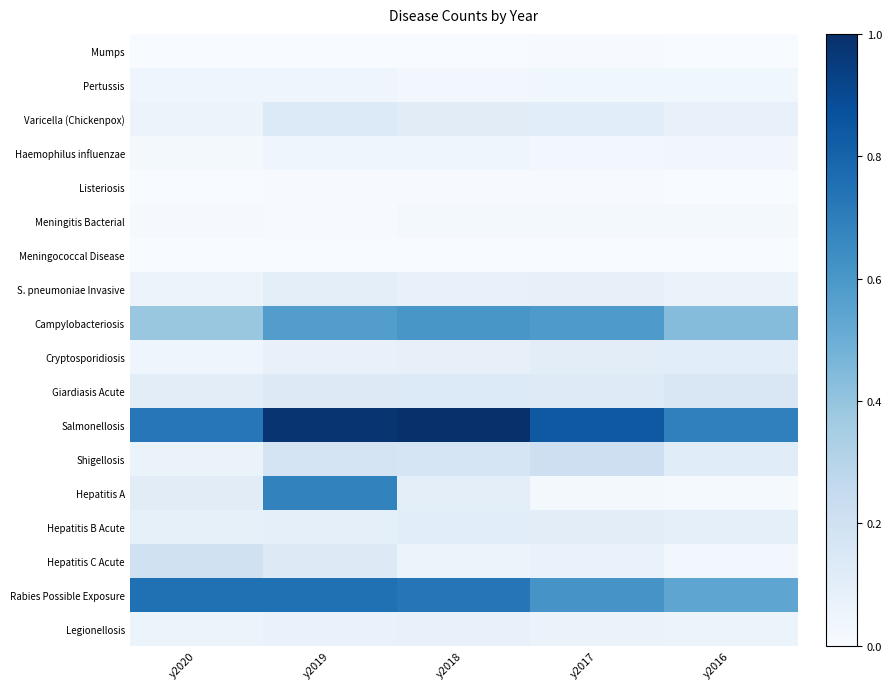

Reading left to right, extract all data points from this chart.

Mumps: y2020=0.0	y2019=0.0	y2018=0.0	y2017=0.0	y2016=0.0
Pertussis: y2020=0.0	y2019=0.0	y2018=0.0	y2017=0.0	y2016=0.0
Varicella (Chickenpox): y2020=0.1	y2019=0.1	y2018=0.1	y2017=0.1	y2016=0.1
Haemophilus influenzae: y2020=0.0	y2019=0.0	y2018=0.0	y2017=0.0	y2016=0.0
Listeriosis: y2020=0.0	y2019=0.0	y2018=0.0	y2017=0.0	y2016=0.0
Meningitis Bacterial: y2020=0.0	y2019=0.0	y2018=0.0	y2017=0.0	y2016=0.0
Meningococcal Disease: y2020=0.0	y2019=0.0	y2018=0.0	y2017=0.0	y2016=0.0
S. pneumoniae Invasive: y2020=0.1	y2019=0.1	y2018=0.1	y2017=0.1	y2016=0.1
Campylobacteriosis: y2020=0.4	y2019=0.6	y2018=0.6	y2017=0.6	y2016=0.4
Cryptosporidiosis: y2020=0.0	y2019=0.1	y2018=0.1	y2017=0.1	y2016=0.1
Giardiasis Acute: y2020=0.1	y2019=0.1	y2018=0.1	y2017=0.1	y2016=0.2
Salmonellosis: y2020=0.7	y2019=1.0	y2018=1.0	y2017=0.8	y2016=0.7
Shigellosis: y2020=0.1	y2019=0.2	y2018=0.2	y2017=0.2	y2016=0.1
Hepatitis A: y2020=0.1	y2019=0.7	y2018=0.1	y2017=0.0	y2016=0.0
Hepatitis B Acute: y2020=0.1	y2019=0.1	y2018=0.1	y2017=0.1	y2016=0.1
Hepatitis C Acute: y2020=0.2	y2019=0.1	y2018=0.1	y2017=0.1	y2016=0.0
Rabies Possible Exposure: y2020=0.8	y2019=0.8	y2018=0.7	y2017=0.6	y2016=0.5
Legionellosis: y2020=0.1	y2019=0.1	y2018=0.1	y2017=0.1	y2016=0.1